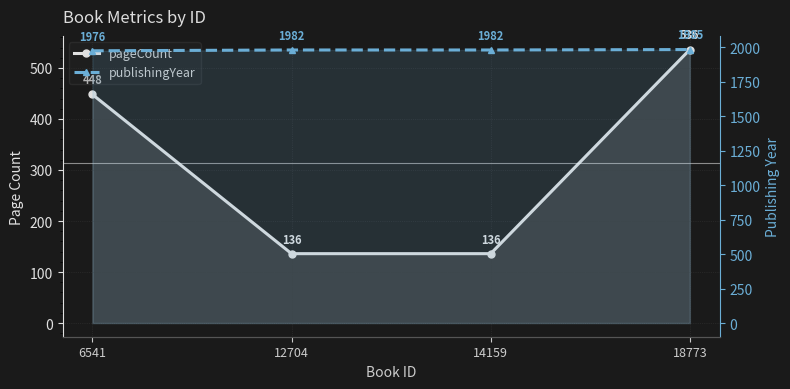

What is the maximum value for pageCount?

536